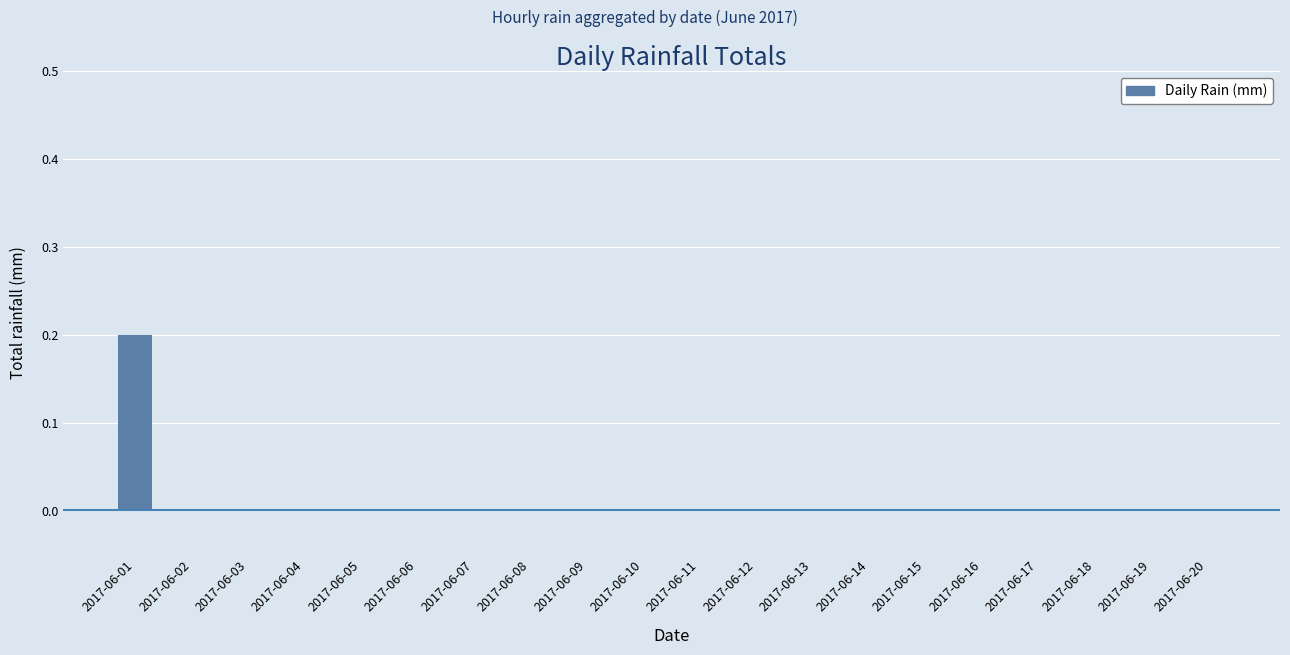

The value at 2017-06-04 is 0.0. True or false?

True